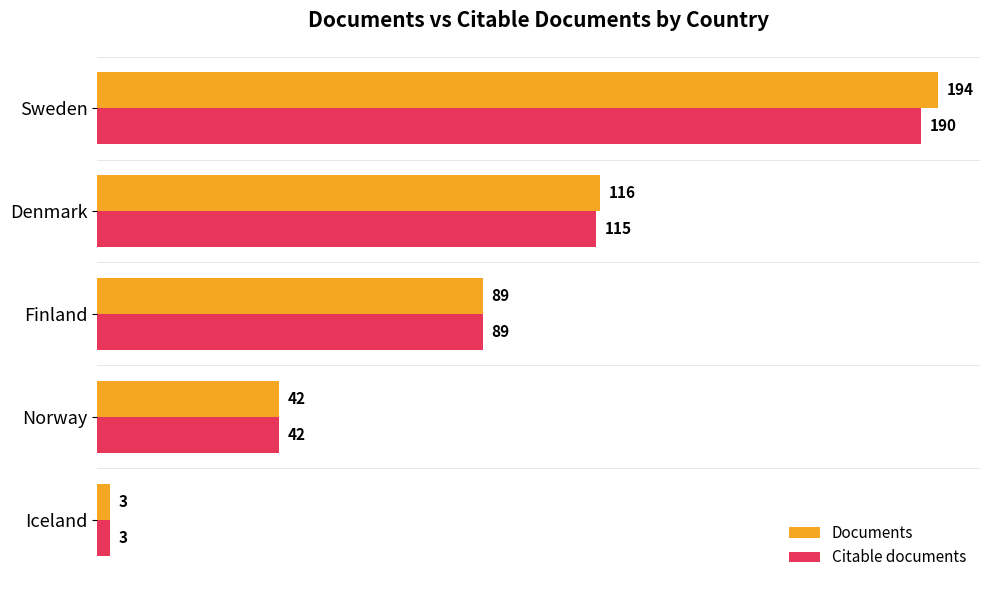

Rank the series by their maximum value, from highest to lowest.

Documents, Citable documents